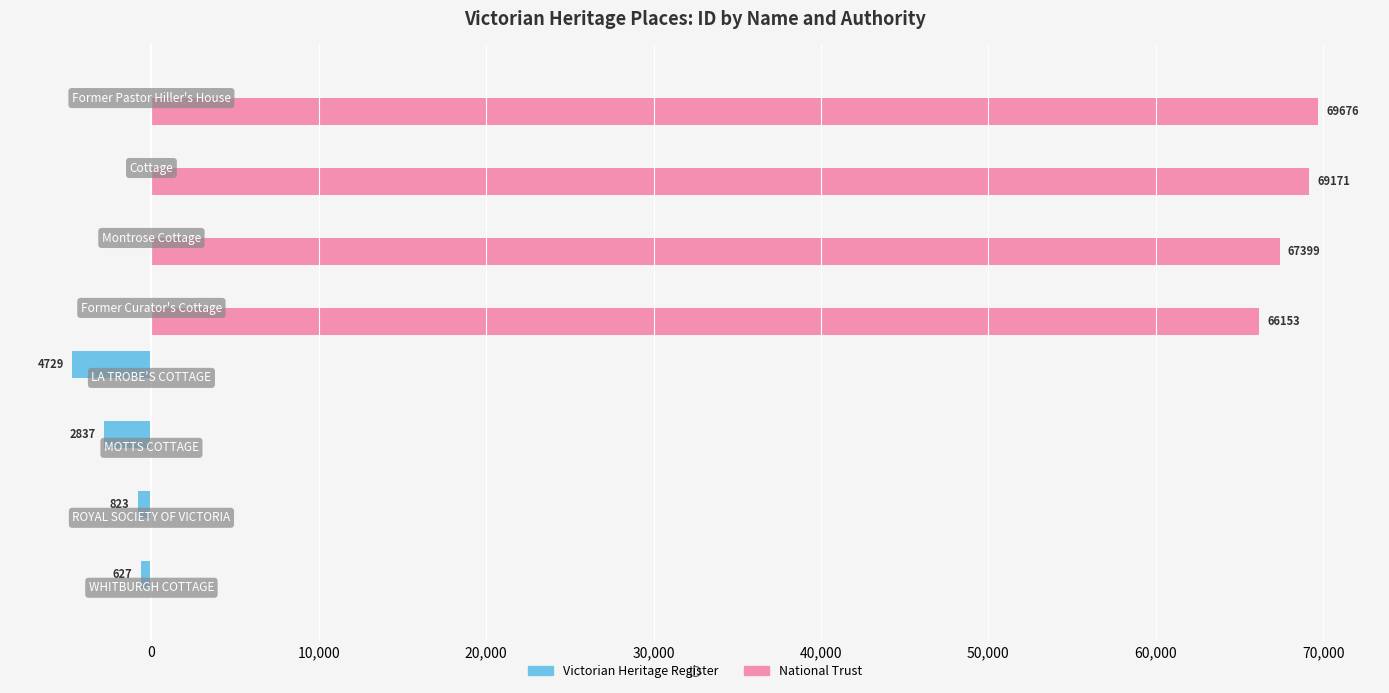

What is the sum of all National Trust values?

272399